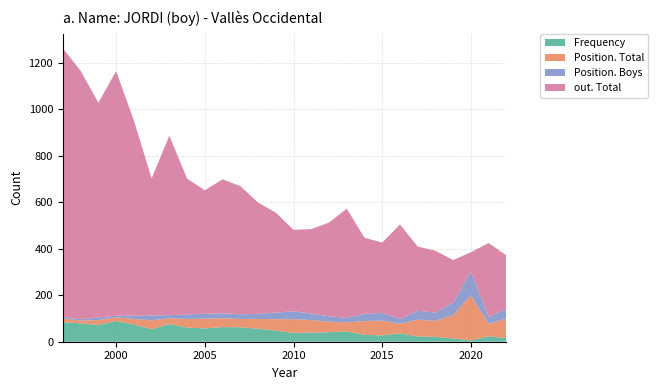

Reading left to right, extract all data points from this chart.

Frequency: 84	79	72	89	74	54	76	61	57	63	62	56	48	38	39	41	44	30	27	36	23	21	14	6	23	16
Position. Total: 16	12	21	16	24	38	25	37	42	38	36	42	49	59	54	45	39	59	64	41	72	69	100	194	55	83
Position. Boys: 7	6	11	7	14	21	13	19	21	21	20	22	28	34	28	23	20	31	33	21	38	35	54	102	28	42
out. Total: 1154	1067	923	1051	839	589	771	584	531	576	551	478	430	350	363	403	469	327	302	406	276	266	183	83	318	230